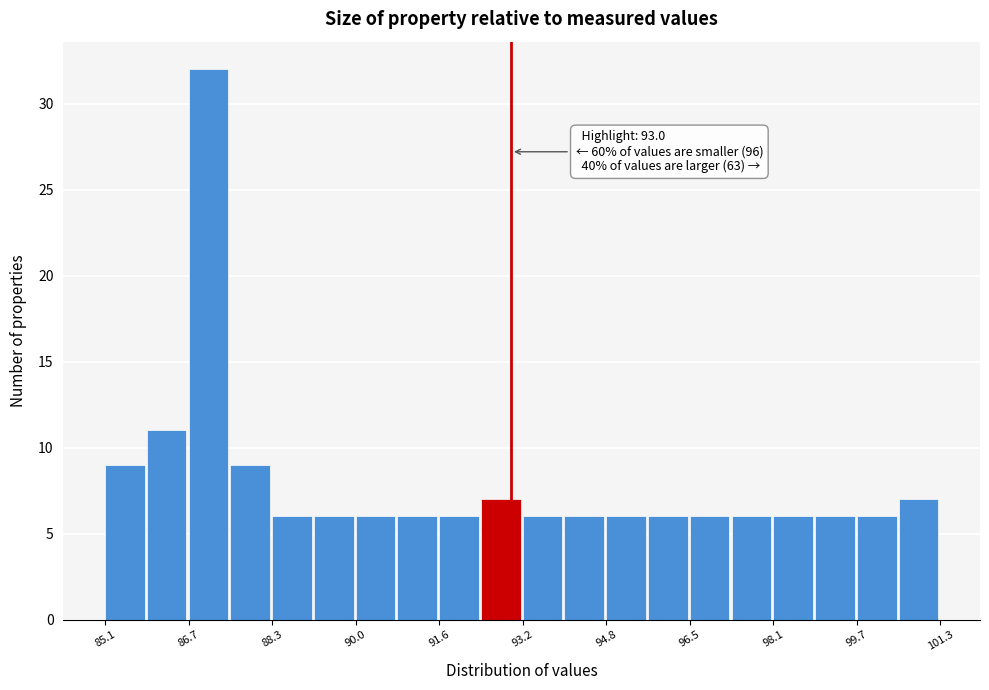

Over which range of the x-axis is the bar tallest?

86.8 to 87.6